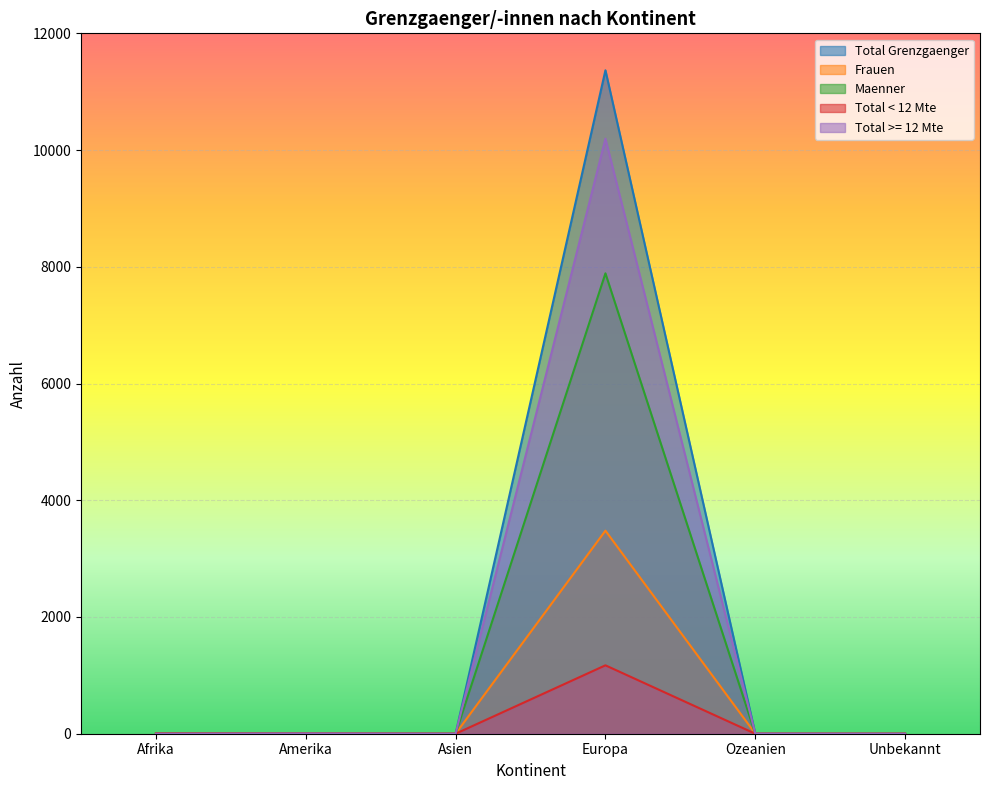

What position from the right is Asien?

4